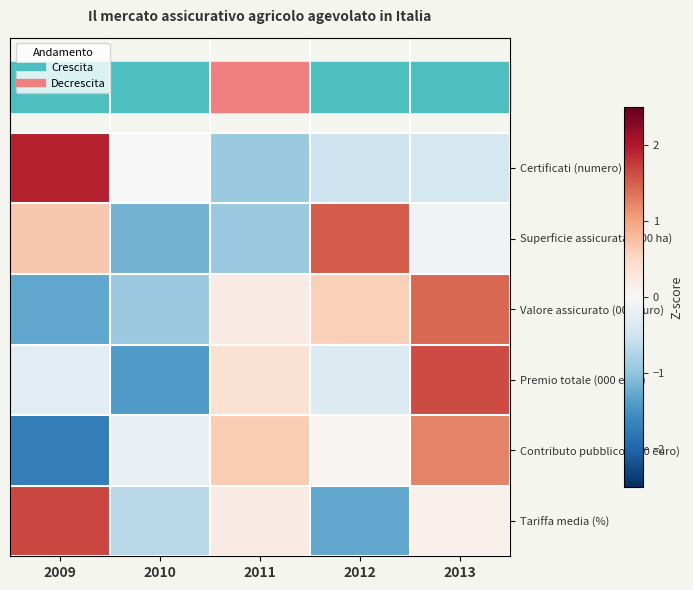

What is the smallest value displayed?

-1.7